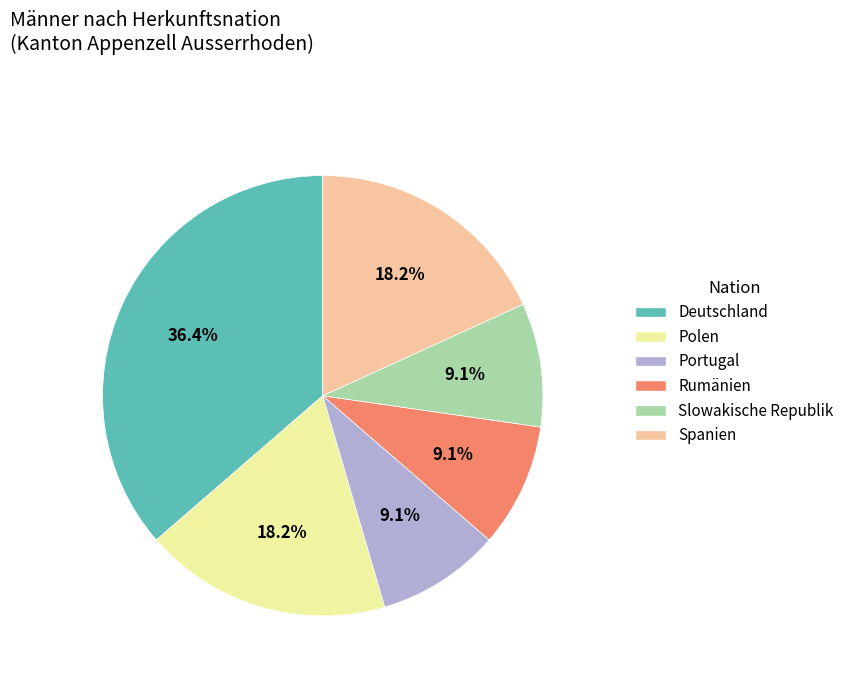

Between Polen and Portugal, which is larger?

Polen